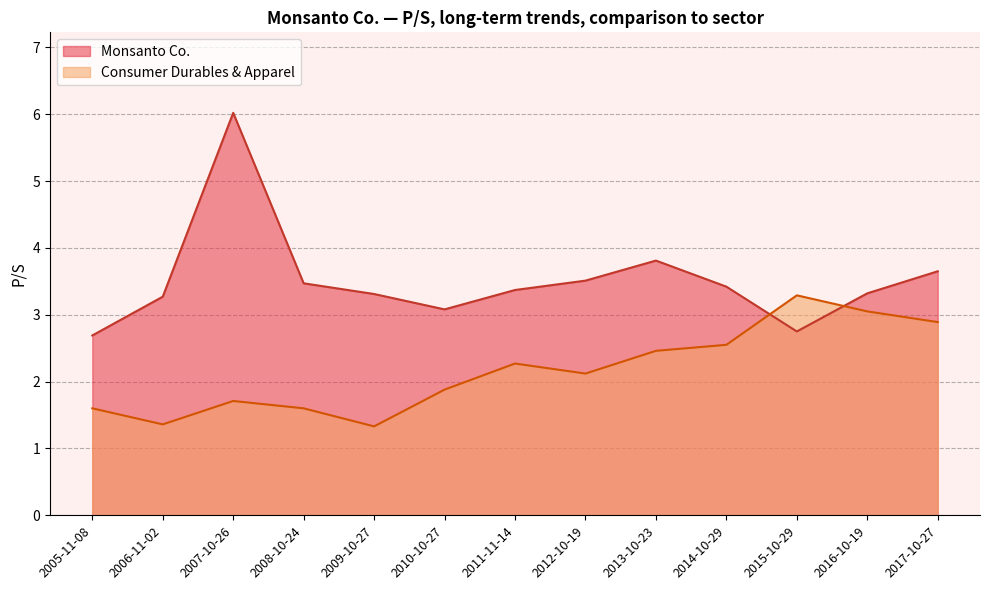

The Monsanto Co. series shows 2.8 at 2015-10-29. True or false?

True